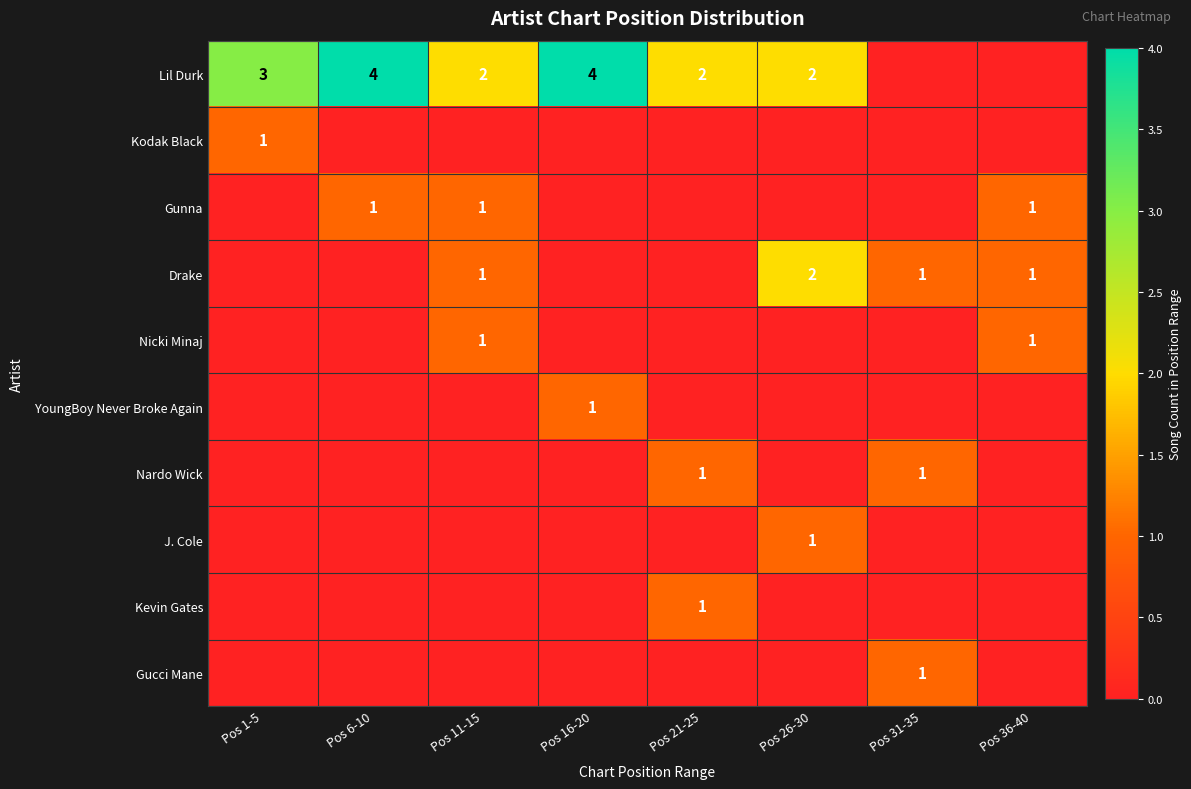

What is the sum of the Lil Durk values at Pos 1-5 and Pos 11-15?

5